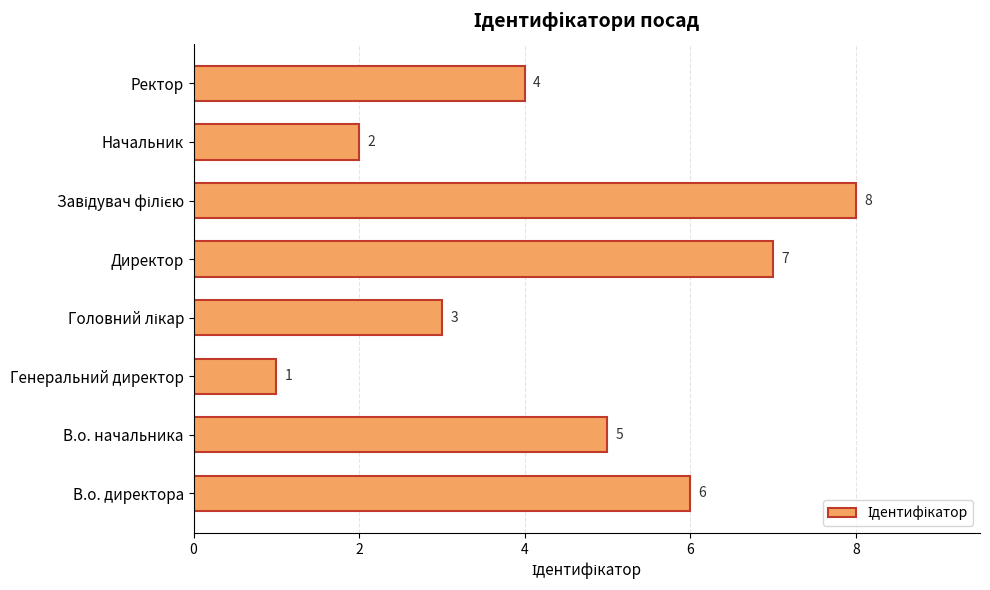

How many values are between 3 and 7?

5